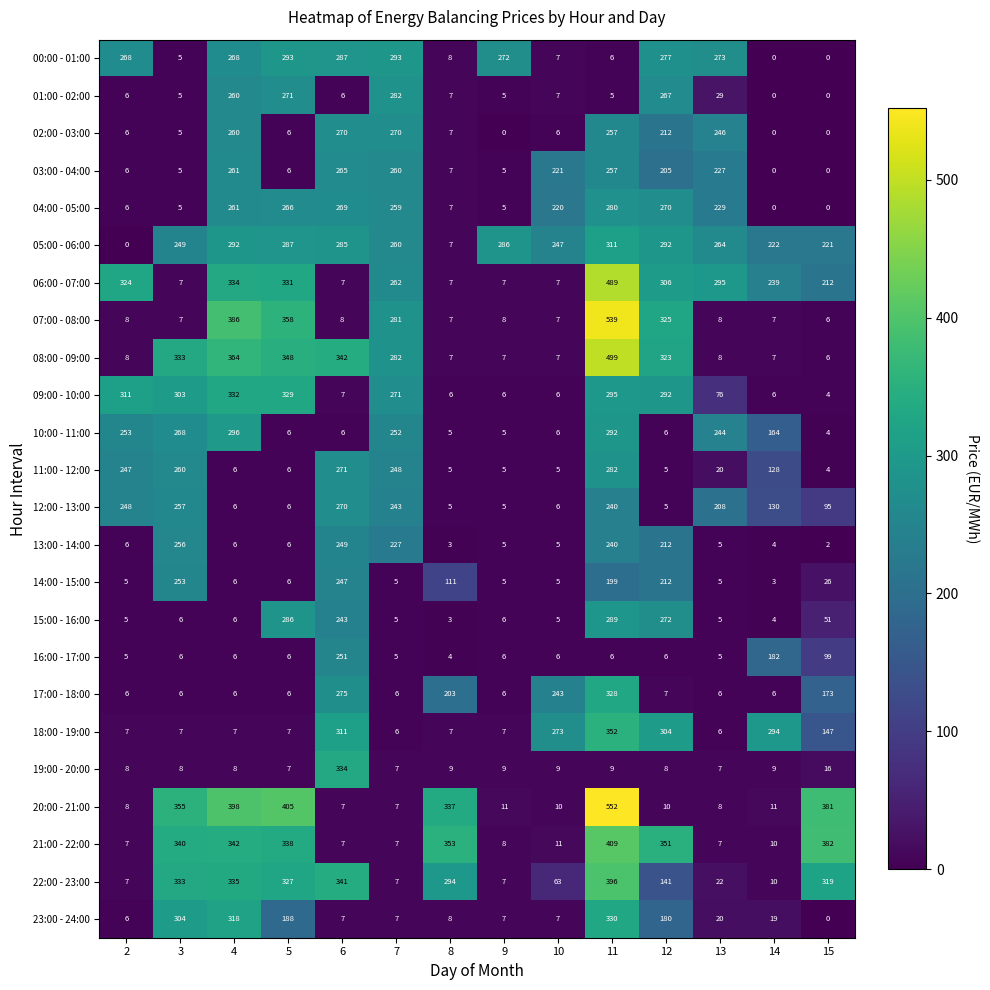

What is the sum of all 21:00 - 22:00 values?

2572